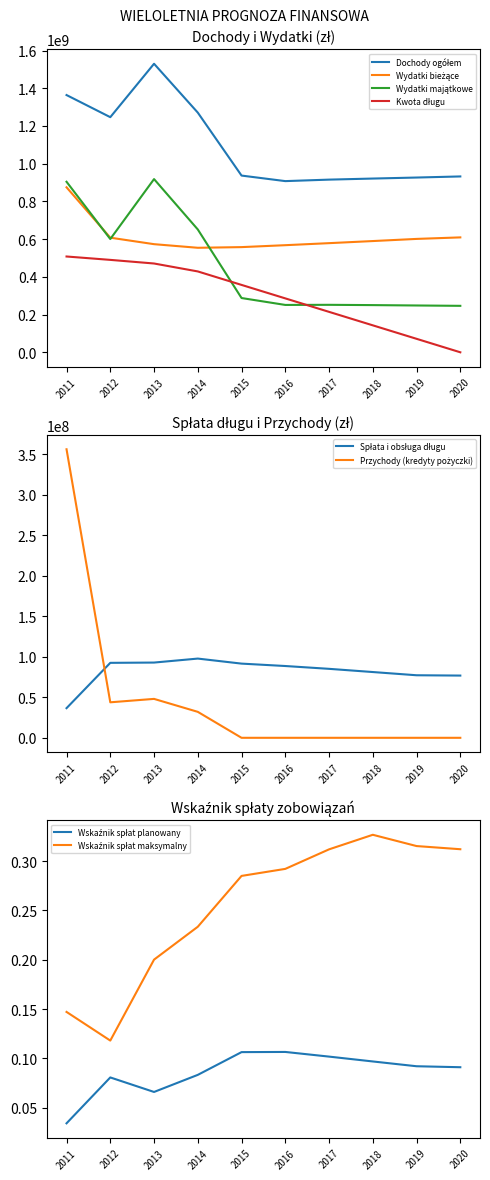

What is the maximum value shown in the chart?

1529807042